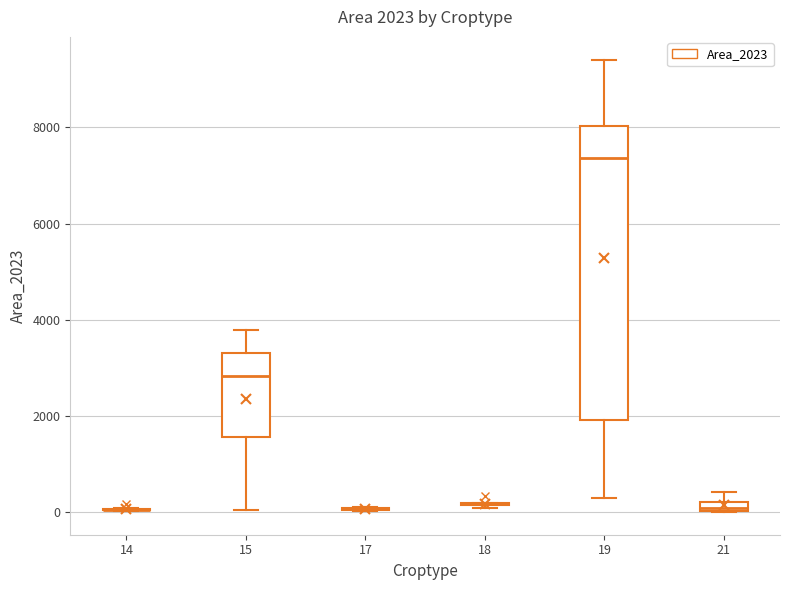

Which box is the tallest, from its lower edge to its upper edge?

19